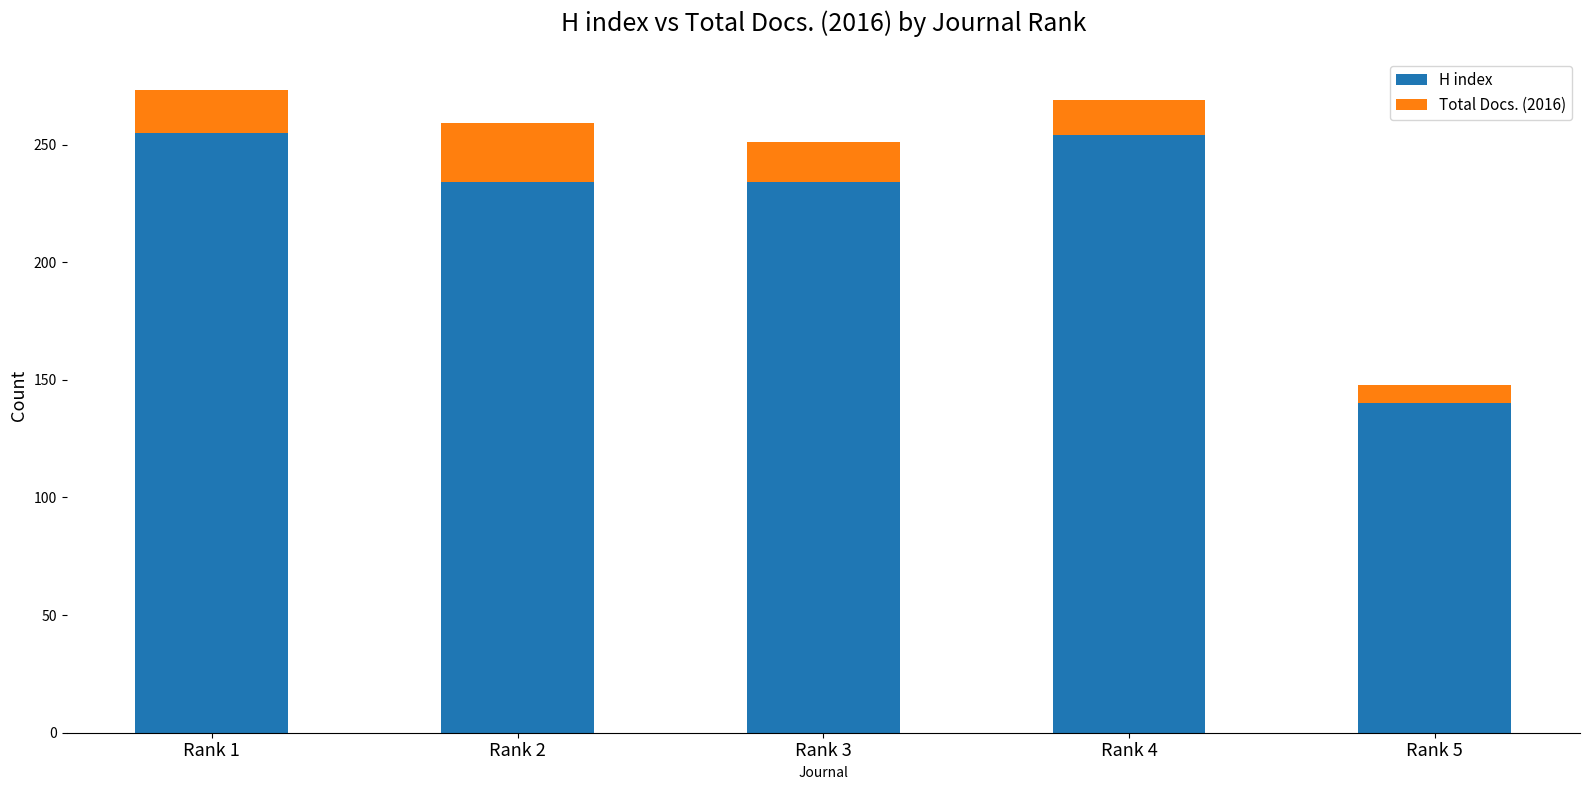

The value of H index at Rank 5 is 140. True or false?

True